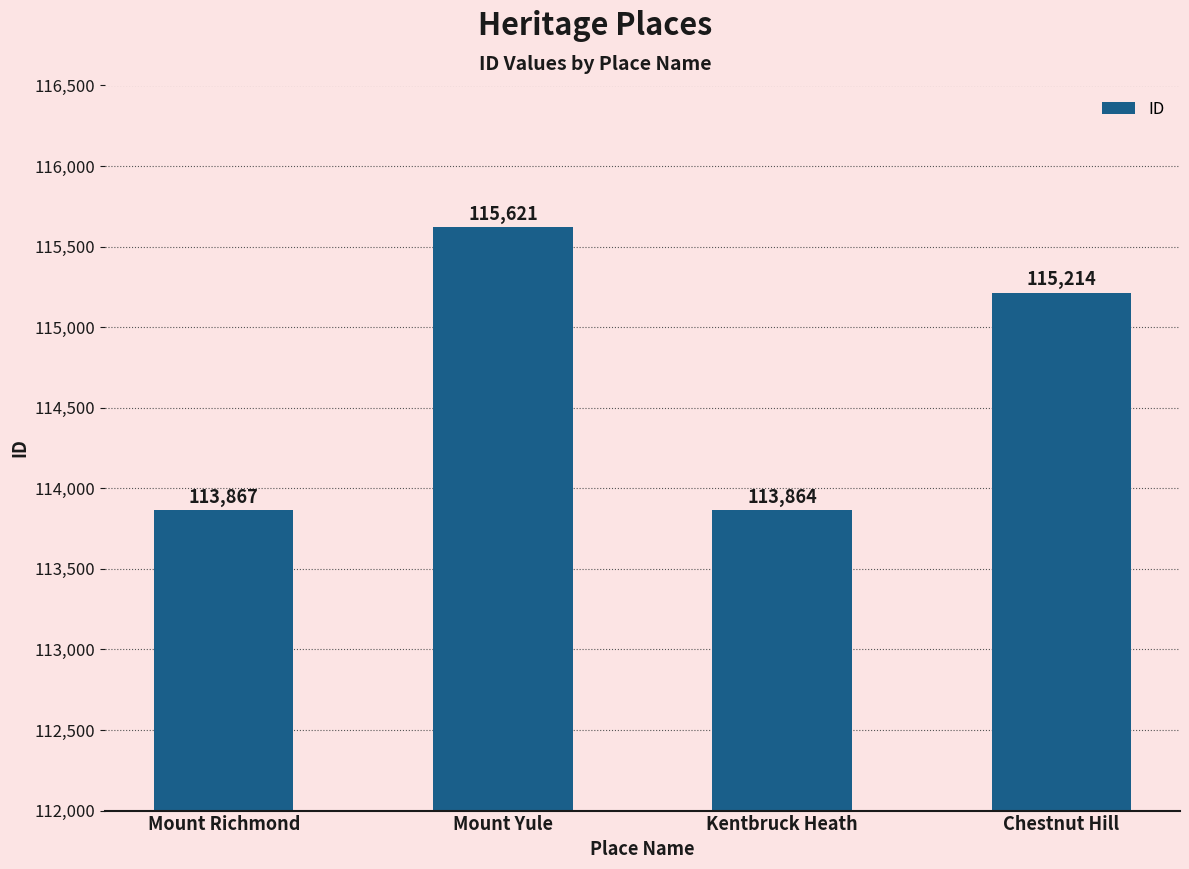

Between Mount Yule and Chestnut Hill, which is larger?

Mount Yule